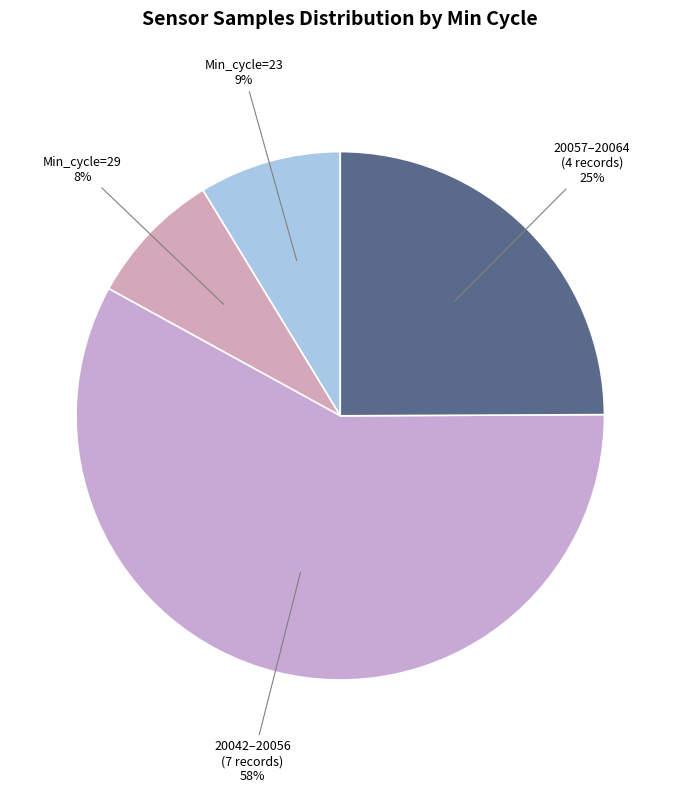

To the nearest percent, what is the difference between the largest and smallest slice percentages?

50%